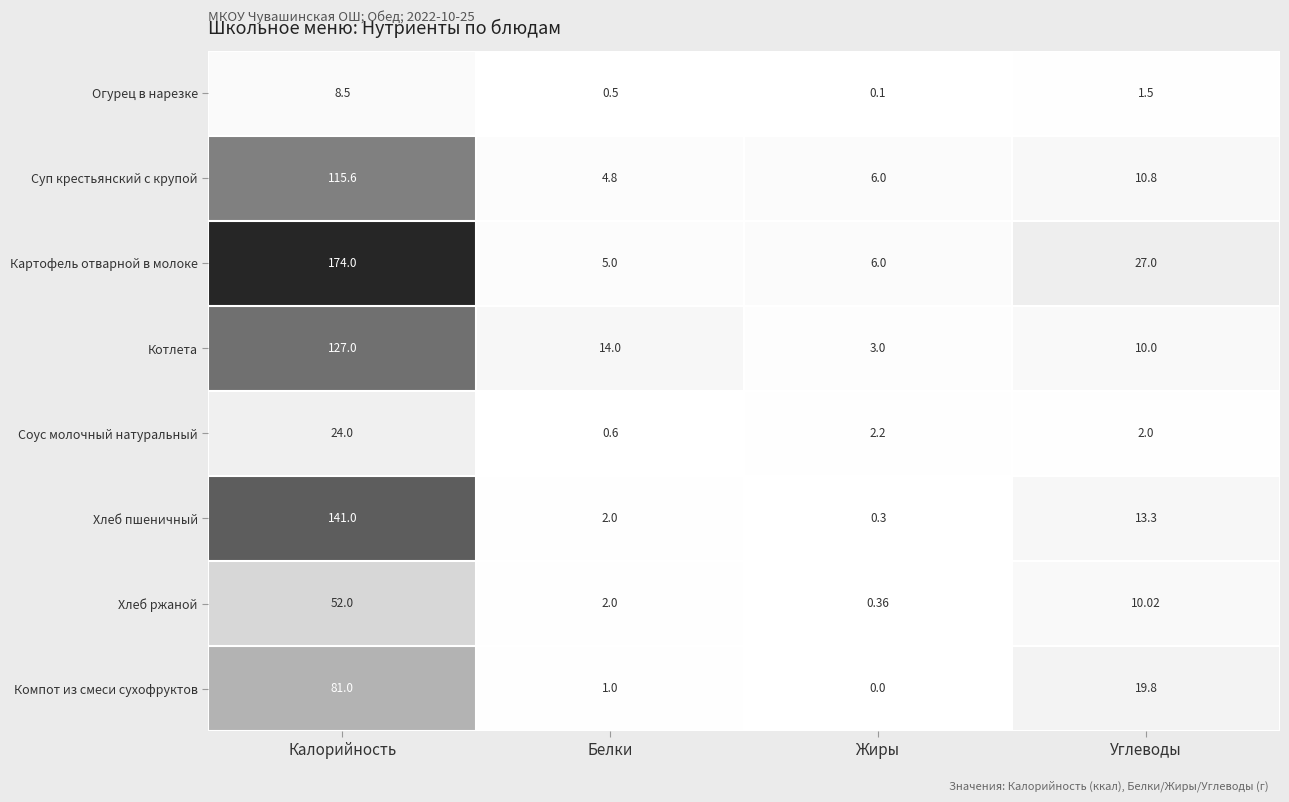

How many distinct data groups are displayed?

8